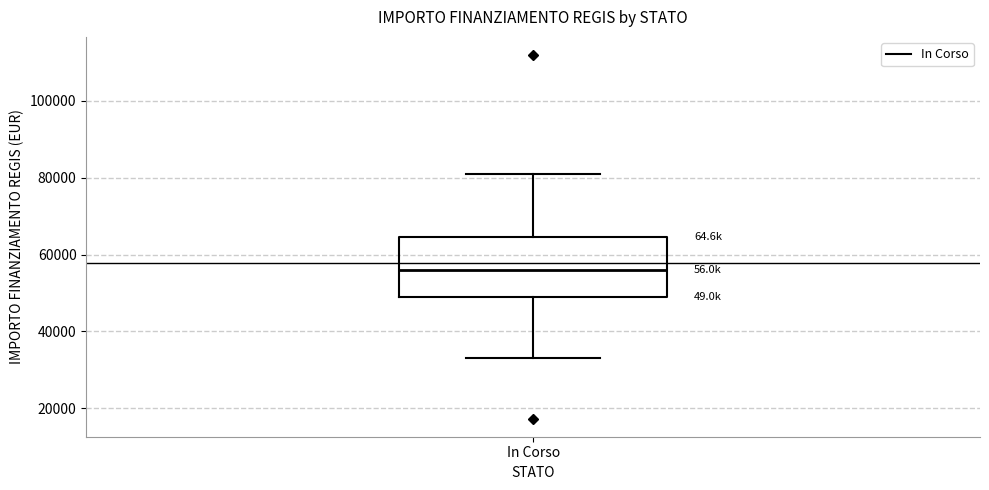

Transcribe this box plot: give where the median line is, the range the box spans, and where the two whiskers end, as read against the y-axis. The values are not printed on the chart, so give them approximately, as read against the axis.

median 56000, box 50000 to 64000, whiskers 32000 to 80000